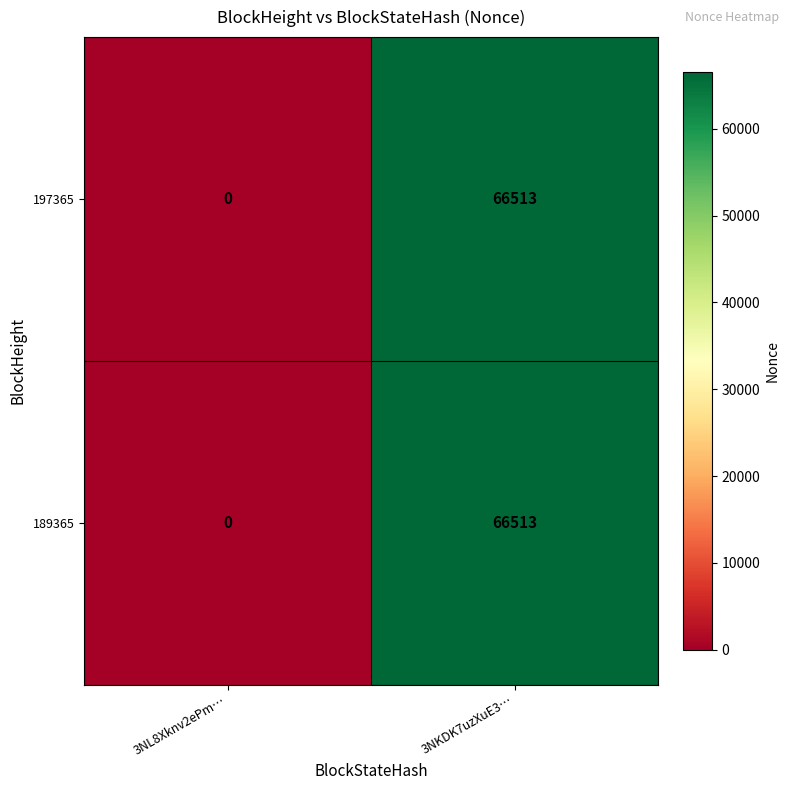

List the labels in order of 189365 value, smallest first.

3NL8Xknv2ePm…, 3NKDK7uzXuE3…